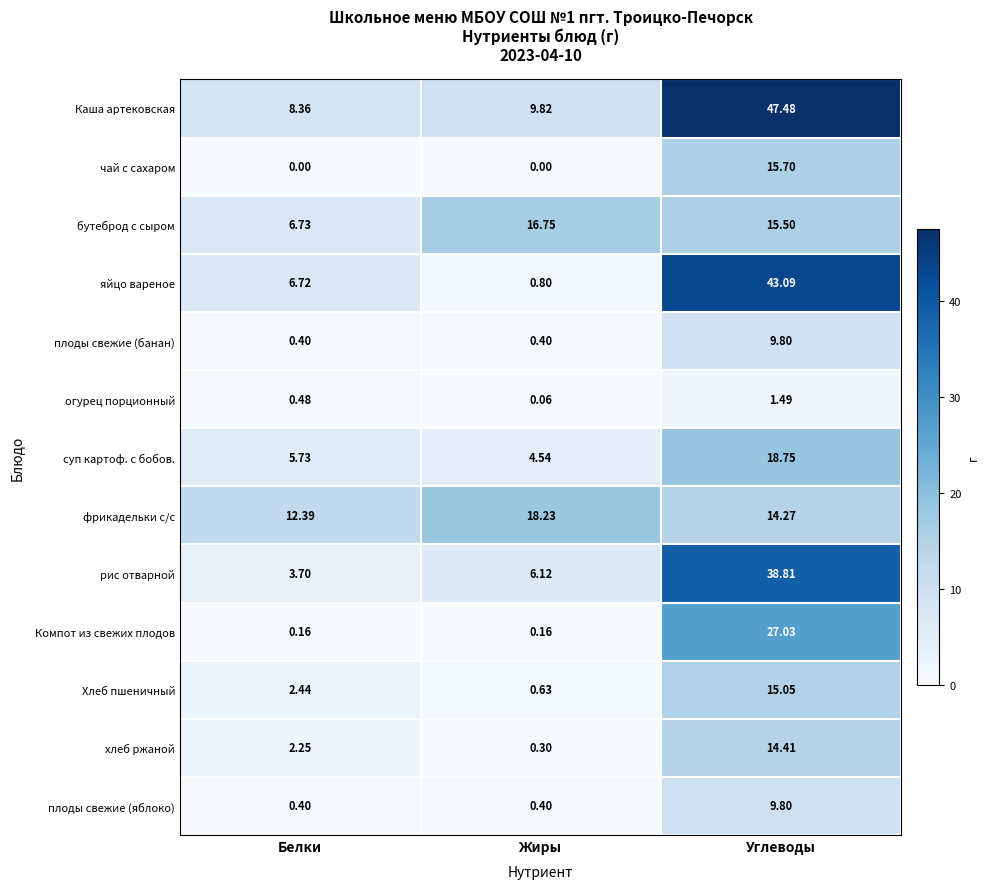

Which category has the highest value in the плоды свежие (банан) series?

Углеводы